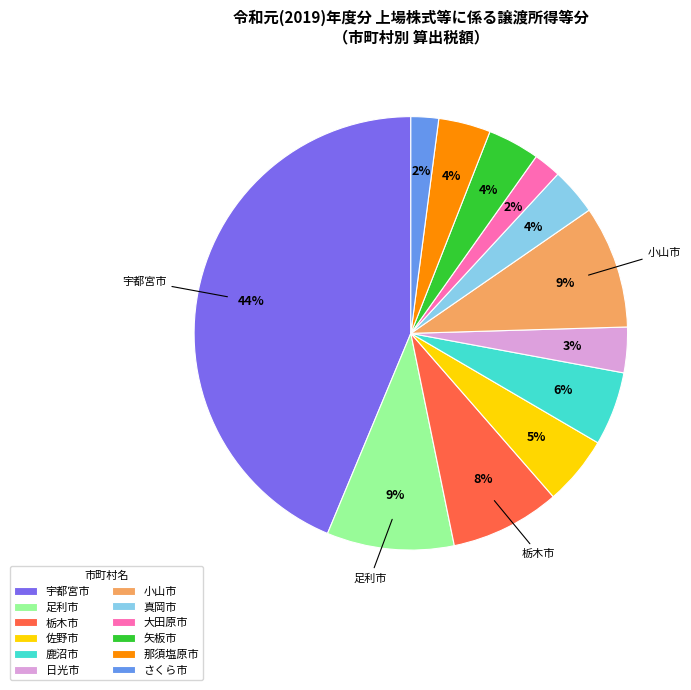

Is there any slice that represents more than half of the pie?

No